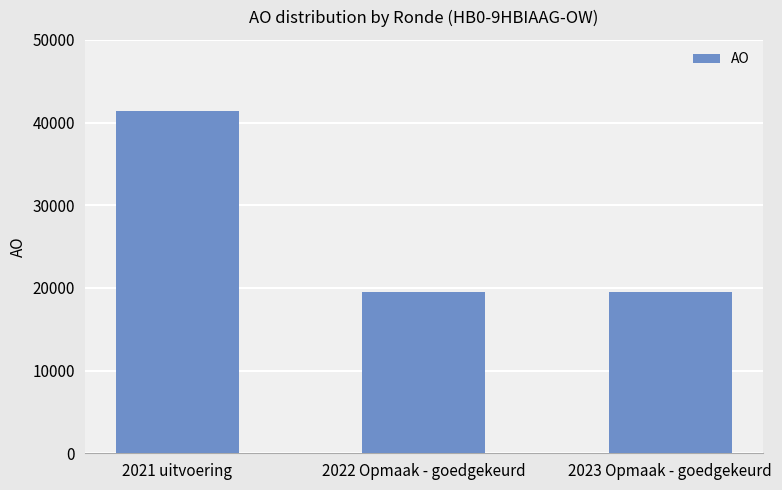

The chart shows a value of 41453 at 2021 uitvoering. True or false?

True